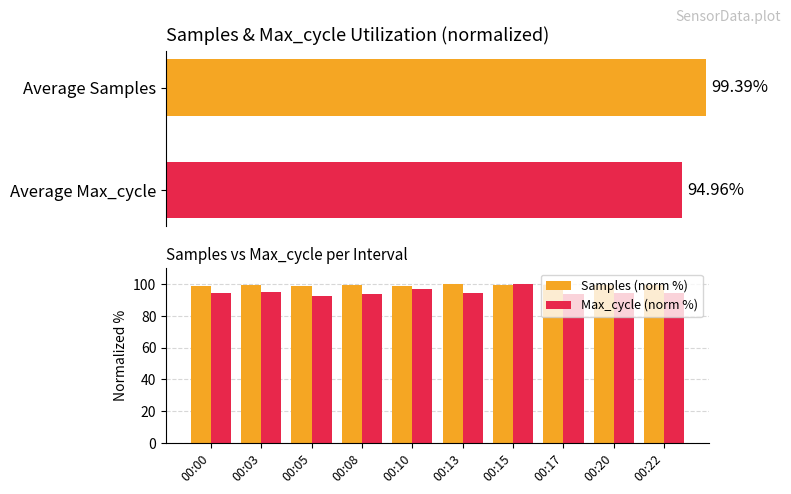

Are the bars grouped side by side (vs. stacked)?

Yes